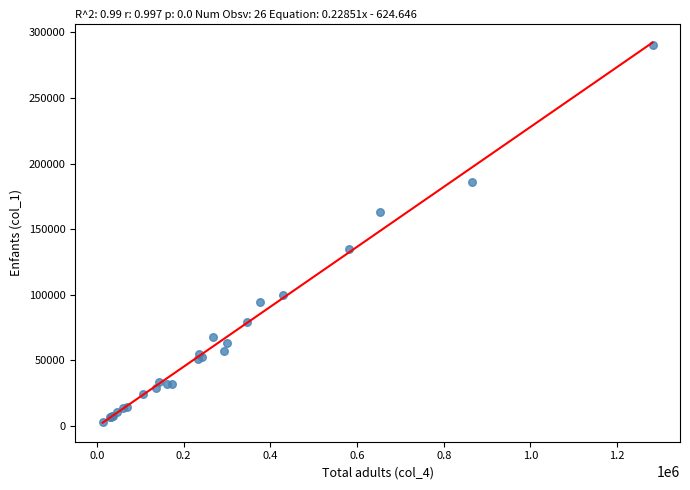

What Y value in the scatter plot is closest to 146912?

135161.9